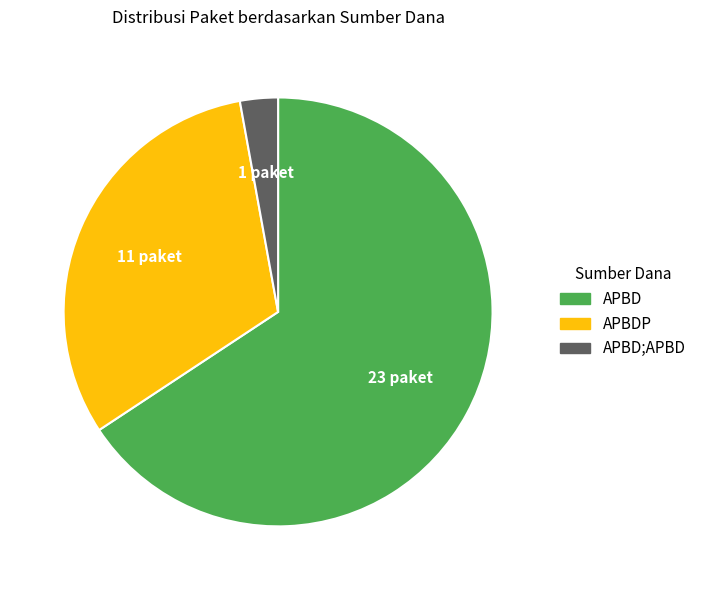

Is there any slice that represents more than half of the pie?

Yes